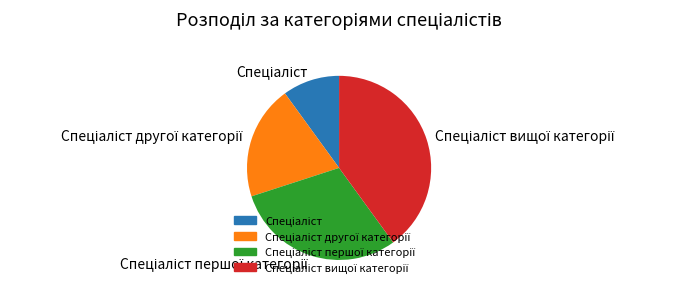

Does any single category account for the majority?

No